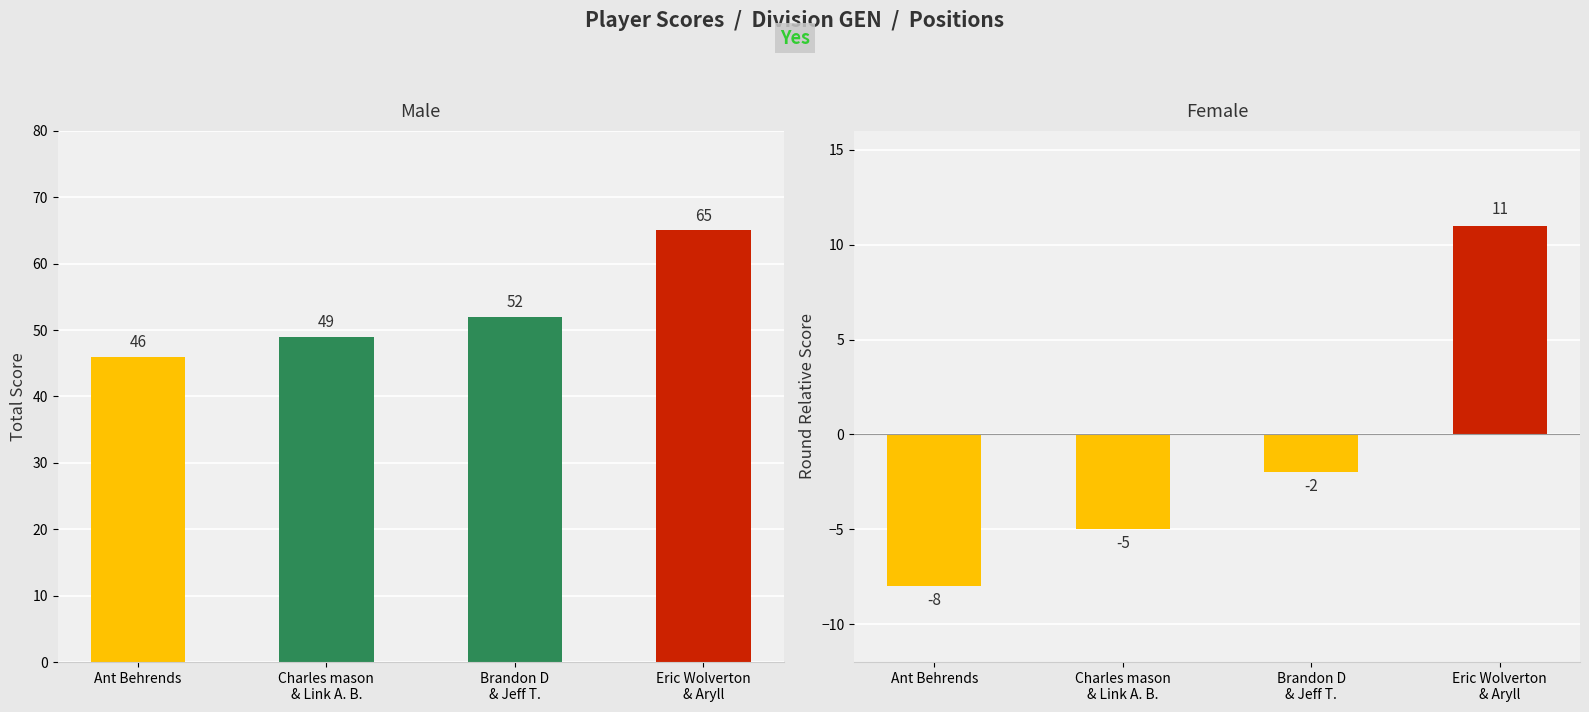

True or false: round_relative_score has a value of -8 at Ant Behrends.

True